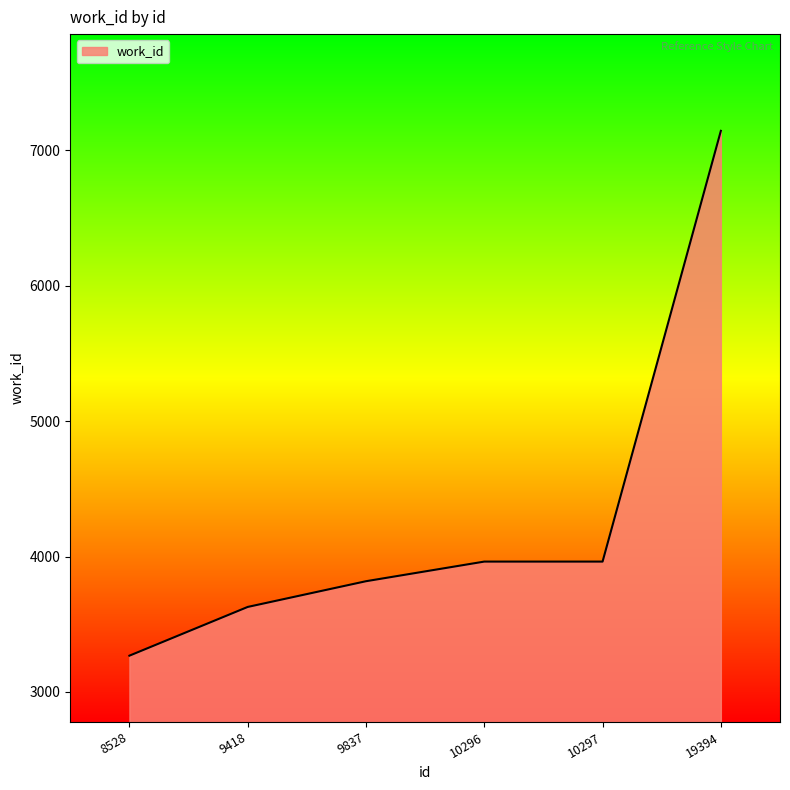

Which category has the lowest value across all series?

8528